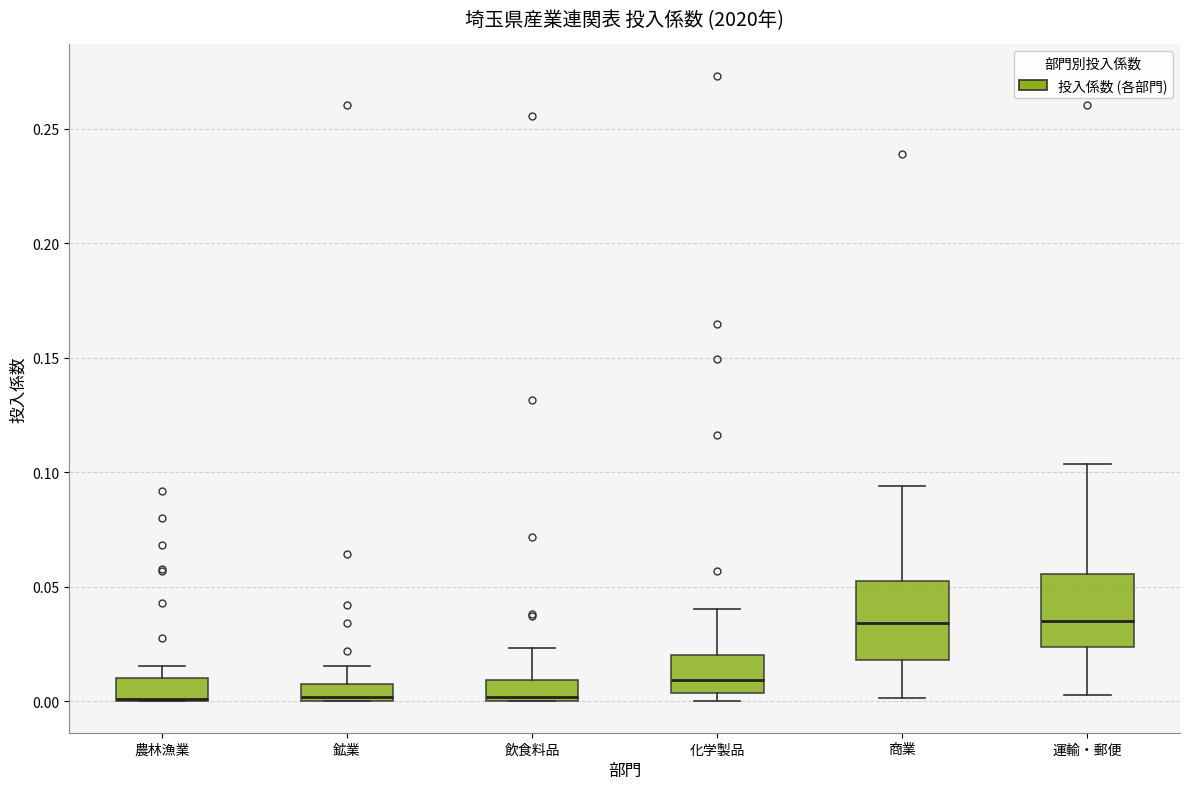

Where is the upper edge of the box for 農林漁業 on the y-axis? The values are not printed on the chart, so give them approximately, as read against the axis.

0.010